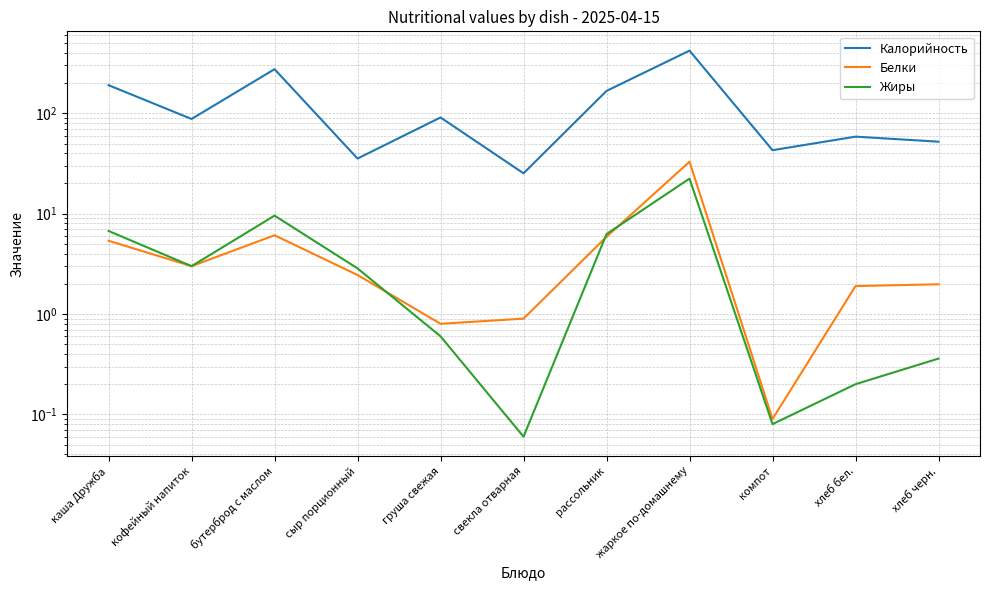

What is the label of the 1st point from the left?

каша Дружба